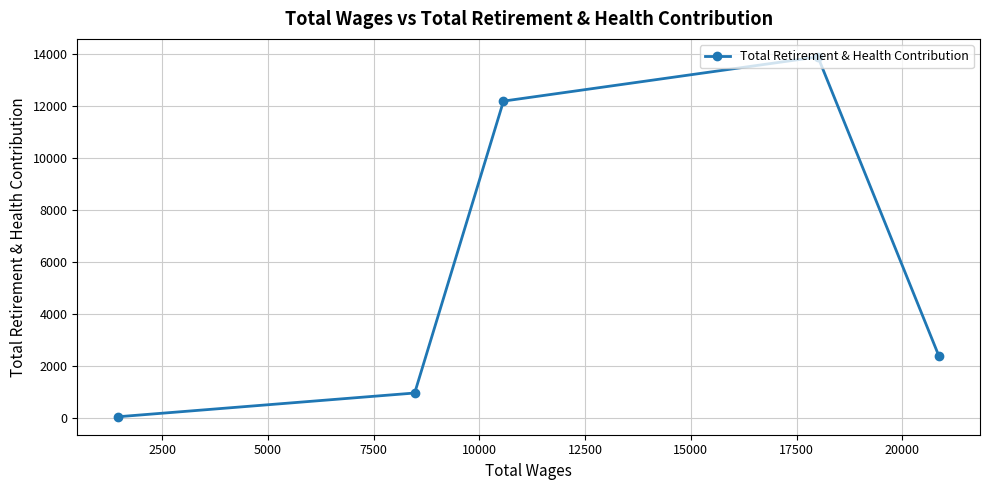

What is the greatest value displayed?

13903